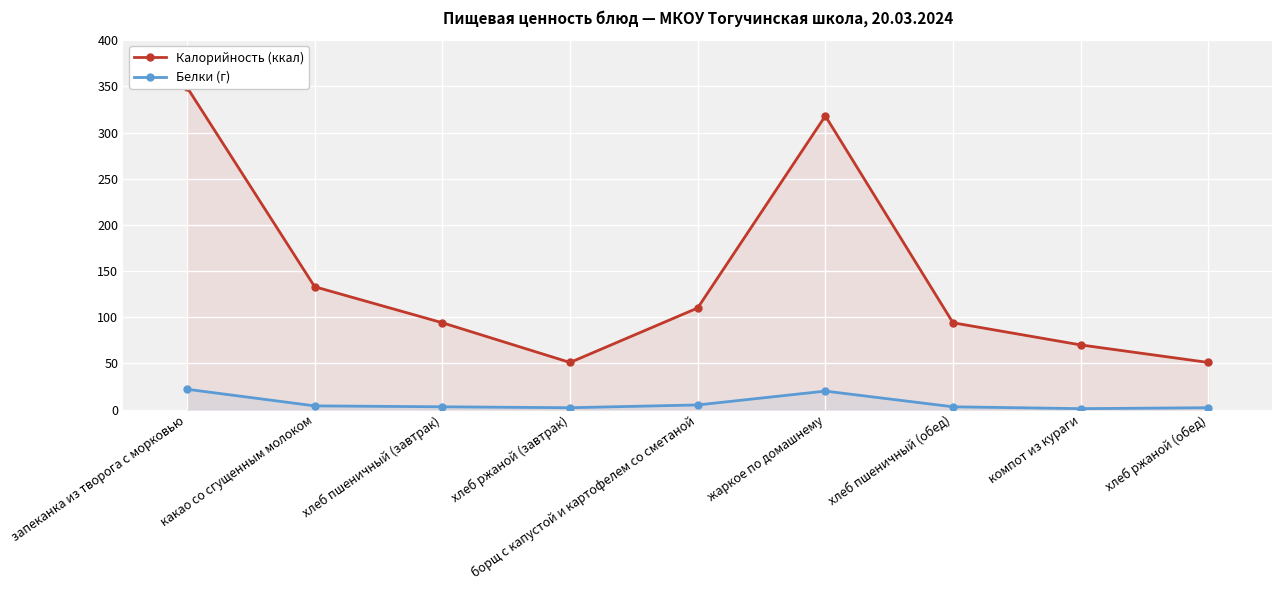

Reading left to right, transcribe all the data shown in this chart.

Калорийность (ккал): запеканка из творога с морковью=349	какао со сгущенным молоком=133	хлеб пшеничный (завтрак)=94	хлеб ржаной (завтрак)=51	борщ с капустой и картофелем со сметаной=110	жаркое по домашнему=318	хлеб пшеничный (обед)=94	компот из кураги=70	хлеб ржаной (обед)=51
Белки (г): запеканка из творога с морковью=22	какао со сгущенным молоком=4	хлеб пшеничный (завтрак)=3	хлеб ржаной (завтрак)=2	борщ с капустой и картофелем со сметаной=5	жаркое по домашнему=20	хлеб пшеничный (обед)=3	компот из кураги=1	хлеб ржаной (обед)=2